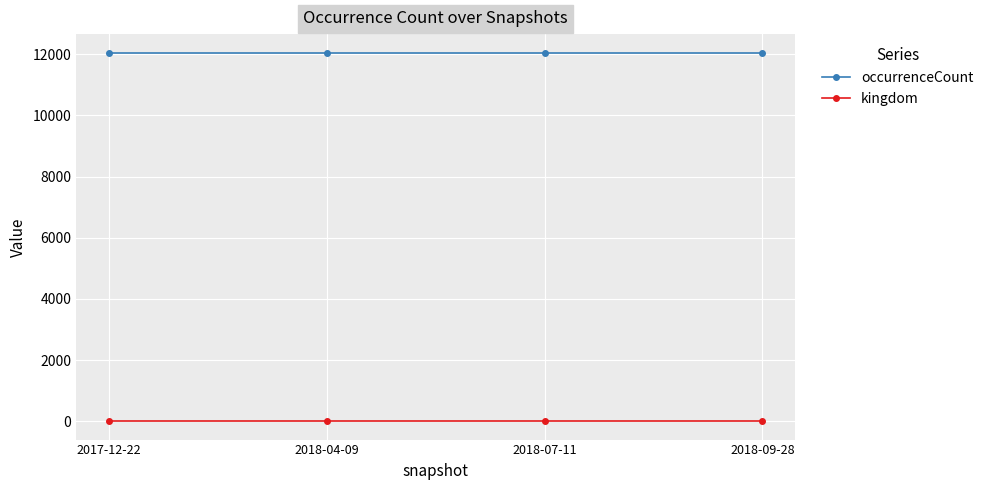

True or false: kingdom and occurrenceCount intersect in this chart.

False